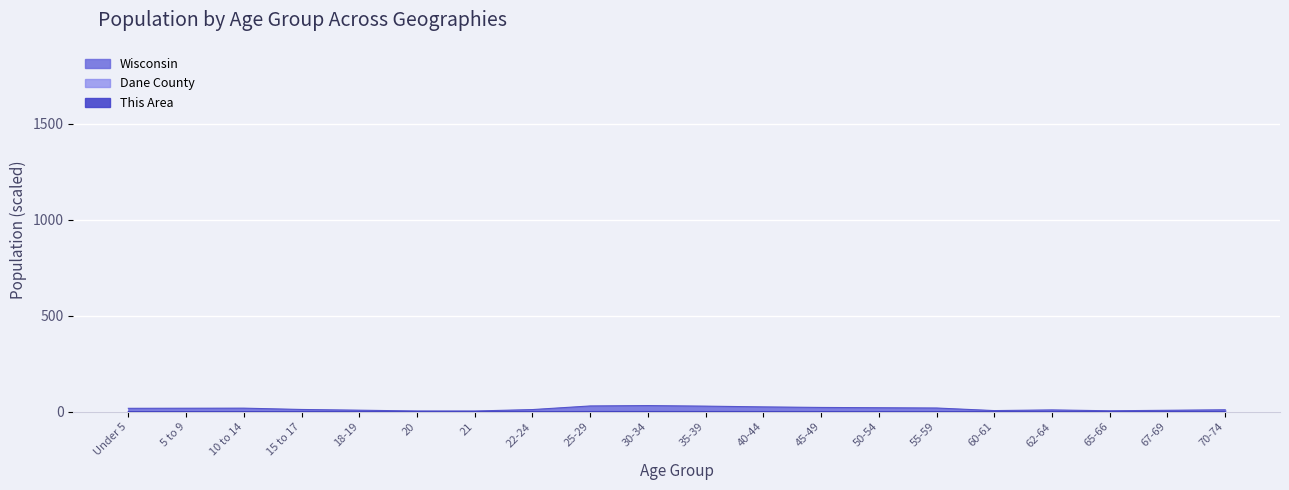

What is the label of the 15th point from the right?

20